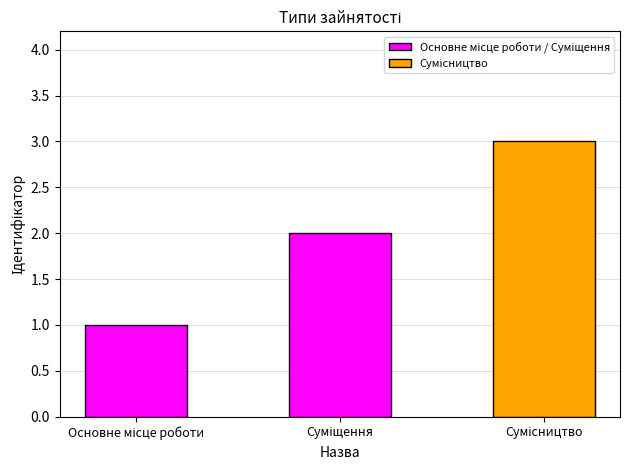

What is the value of the 2nd bar from the left?

2